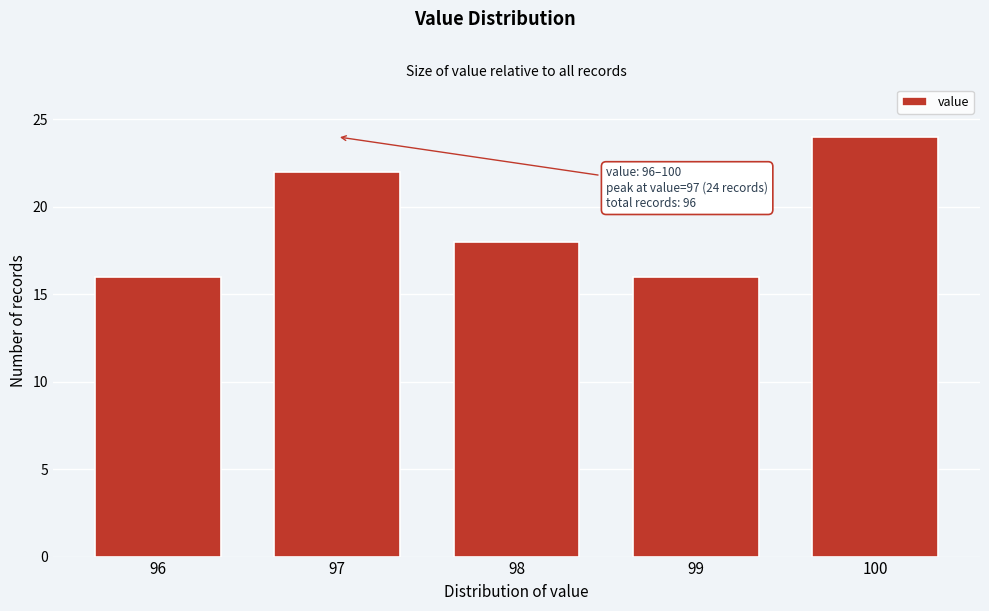

Reading left to right, extract all data points from this chart.

16	22	18	16	24